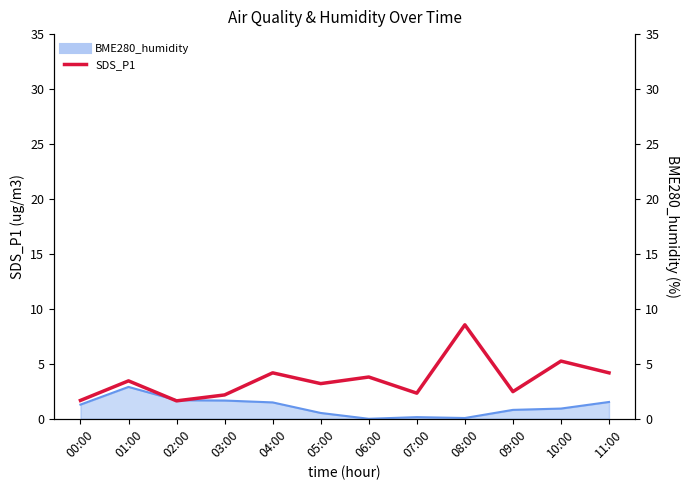

Rank the categories by value from highest to lowest.

08:00, 10:00, 04:00, 11:00, 06:00, 01:00, 05:00, 09:00, 07:00, 03:00, 00:00, 02:00